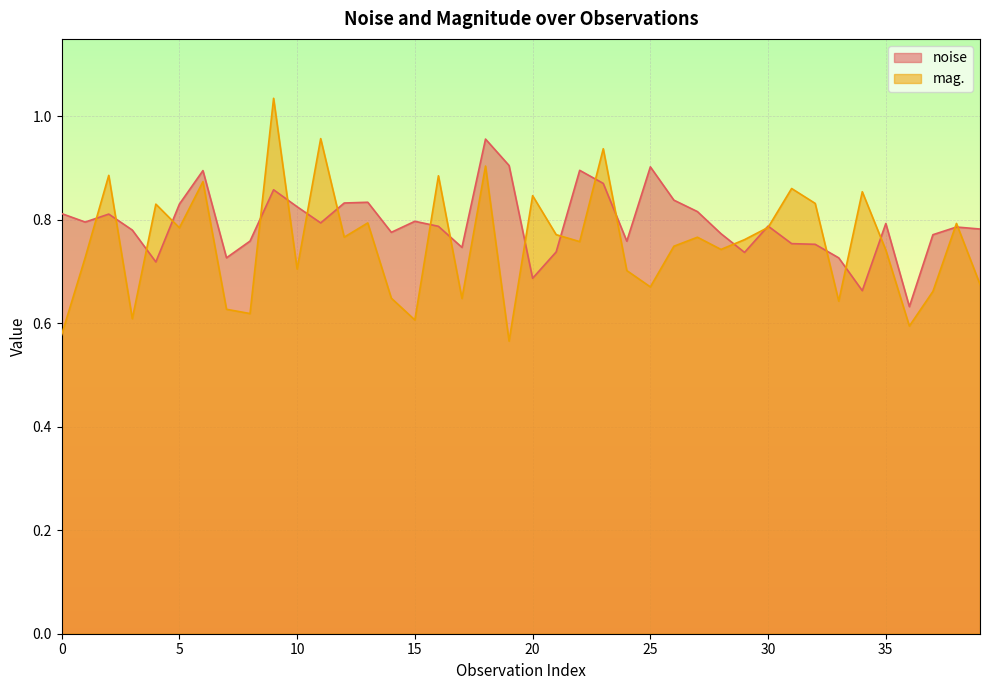

List the series in order of their peak value, highest first.

mag., noise